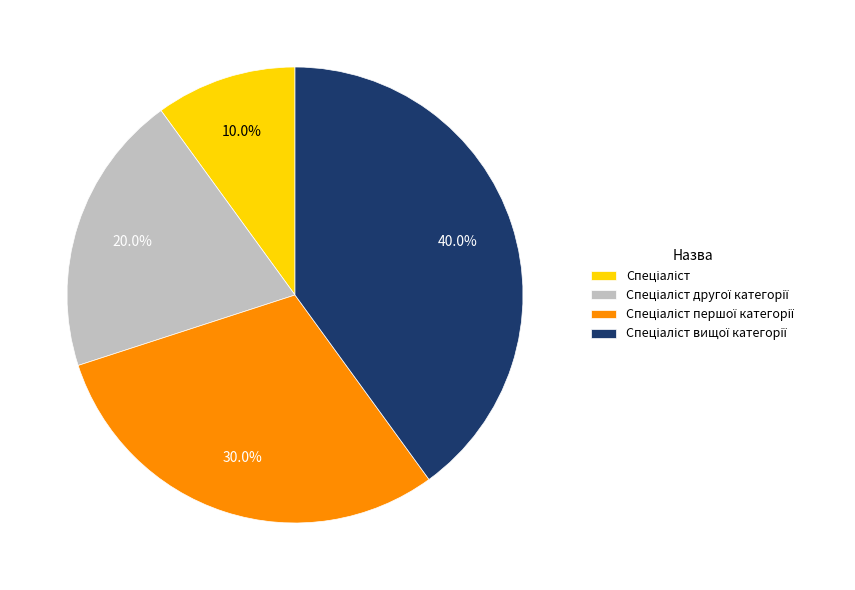

Is there any slice that represents more than half of the pie?

No